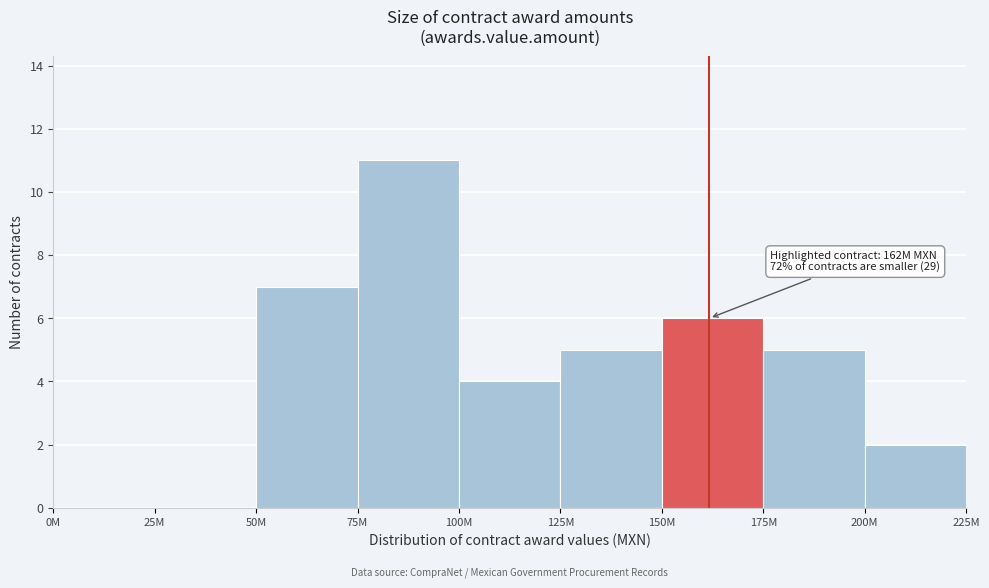

Reading right to left, what are all the values shown in this chart?

200M=2	175M=5	150M=6	125M=5	100M=4	75M=11	50M=7	25M=0	0M=0